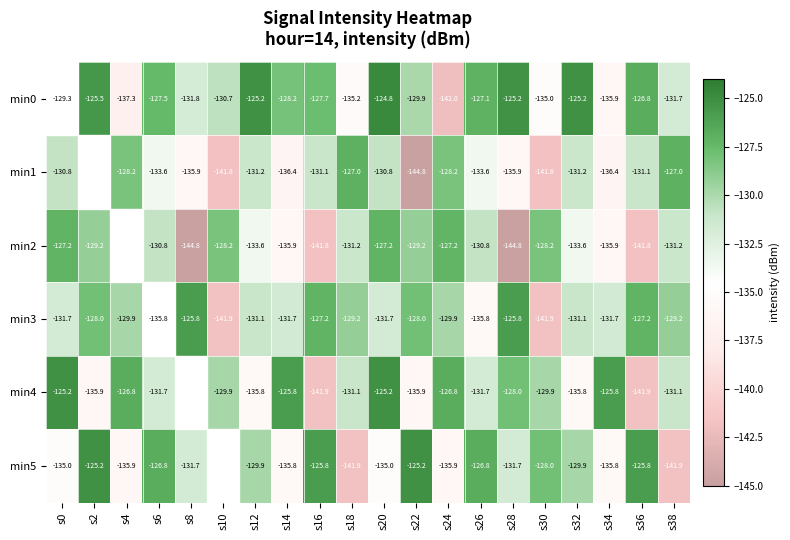

What is the approximate value of min5 at s34?

-135.8